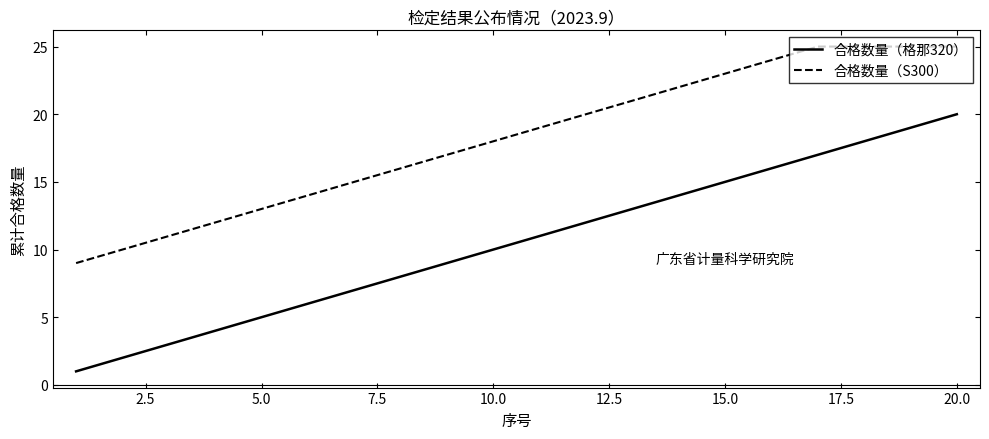

What is the average value of the 合格数量（S300） series?

18